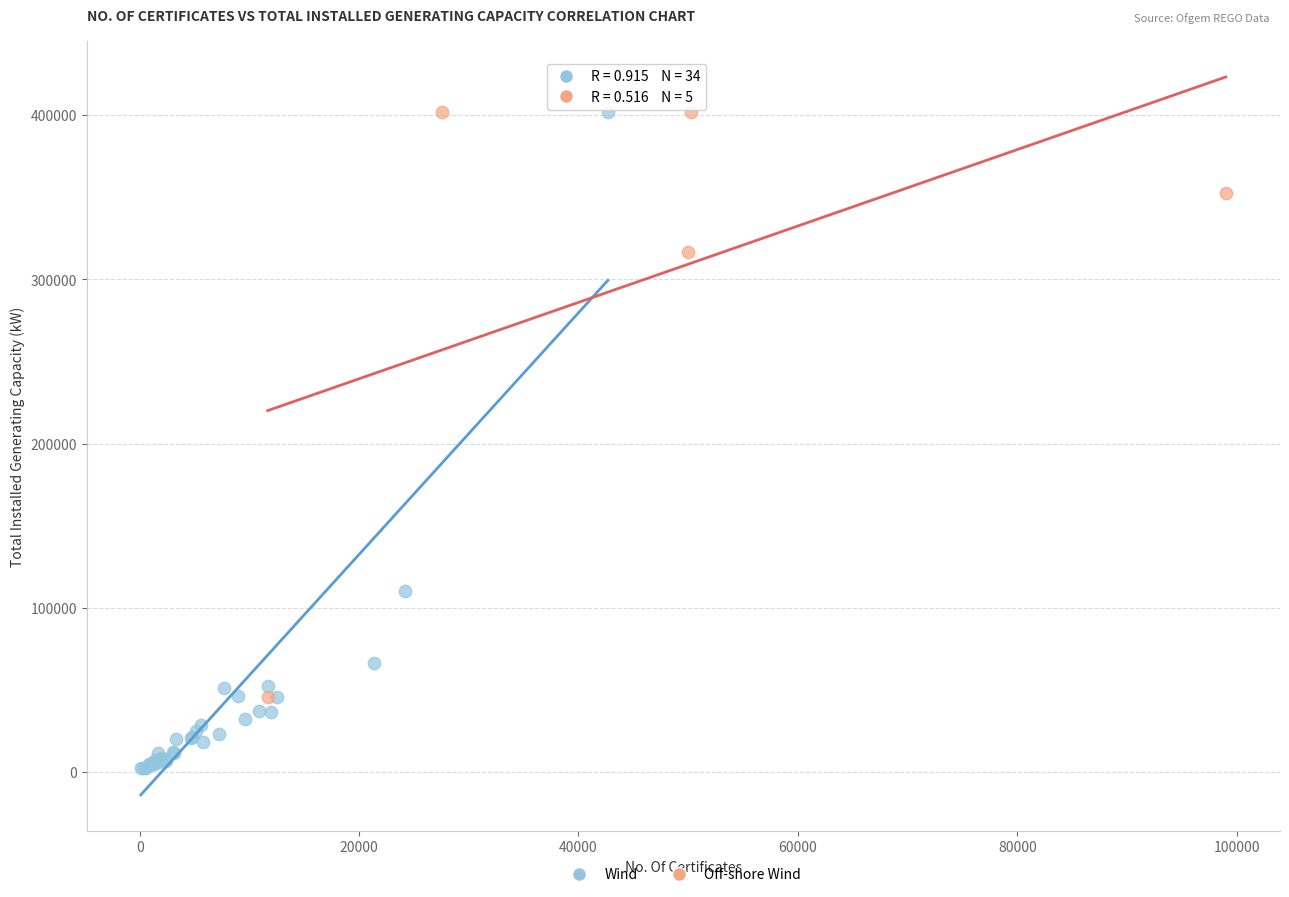

Which series has the largest Y range (max minus min)?

Wind